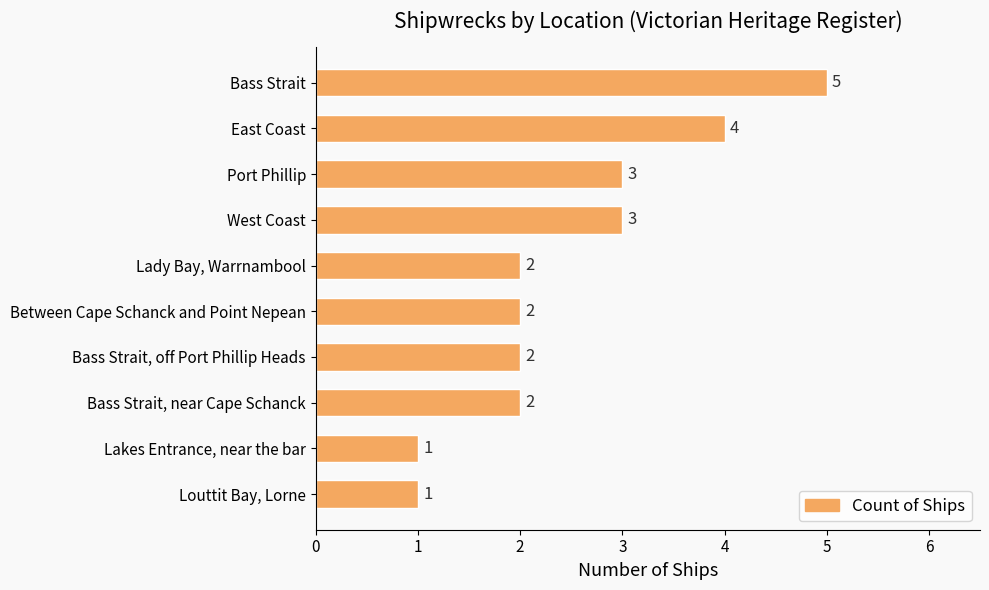

Which has a higher value, West Coast or Lady Bay, Warrnambool?

West Coast